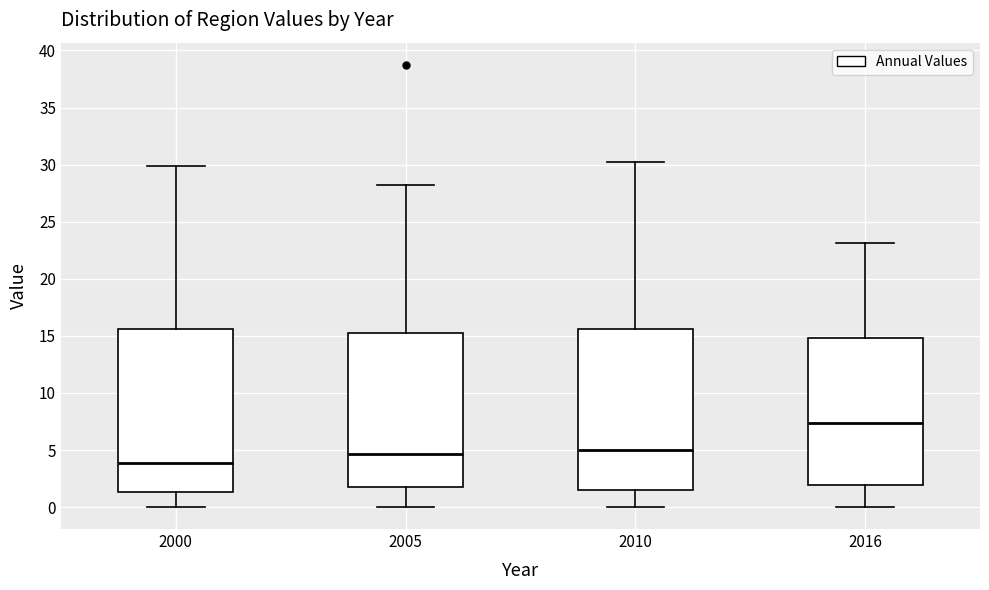

Reading left to right, transcribe this box plot: for each box, give where its median line is, the range the box spans, and where its two whiskers end, as read against the y-axis. The values are not printed on the chart, so give them approximately, as read against the axis.

2000: median 4.0, box 1.5 to 15.5, whiskers 0.0 to 30.0
2005: median 4.5, box 1.5 to 15.0, whiskers 0.0 to 28.0
2010: median 5.0, box 1.5 to 15.5, whiskers 0.0 to 30.0
2016: median 7.5, box 2.0 to 15.0, whiskers 0.0 to 23.0